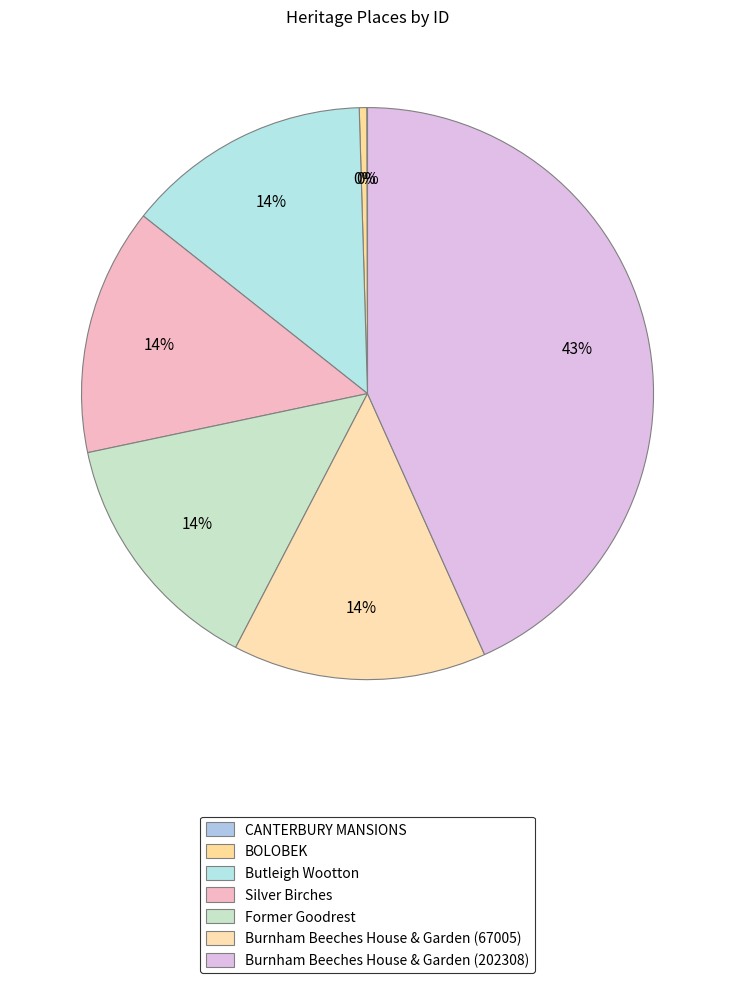

What is the change in value from Former Goodrest to Burnham Beeches House & Garden (67005)?

+1276